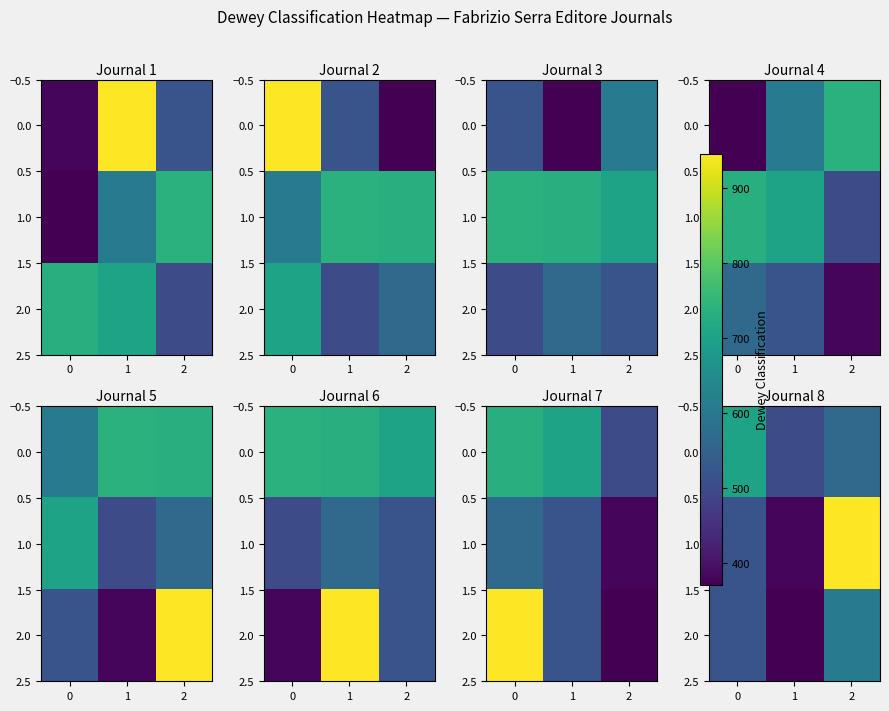

What is the sum of the 2.0 values at 1 and 0?

891